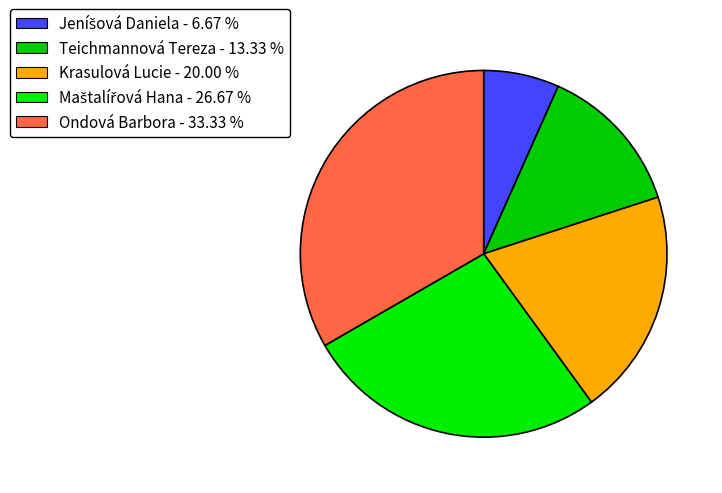

Does Krasulová Lucie account for over 50% of the chart?

No